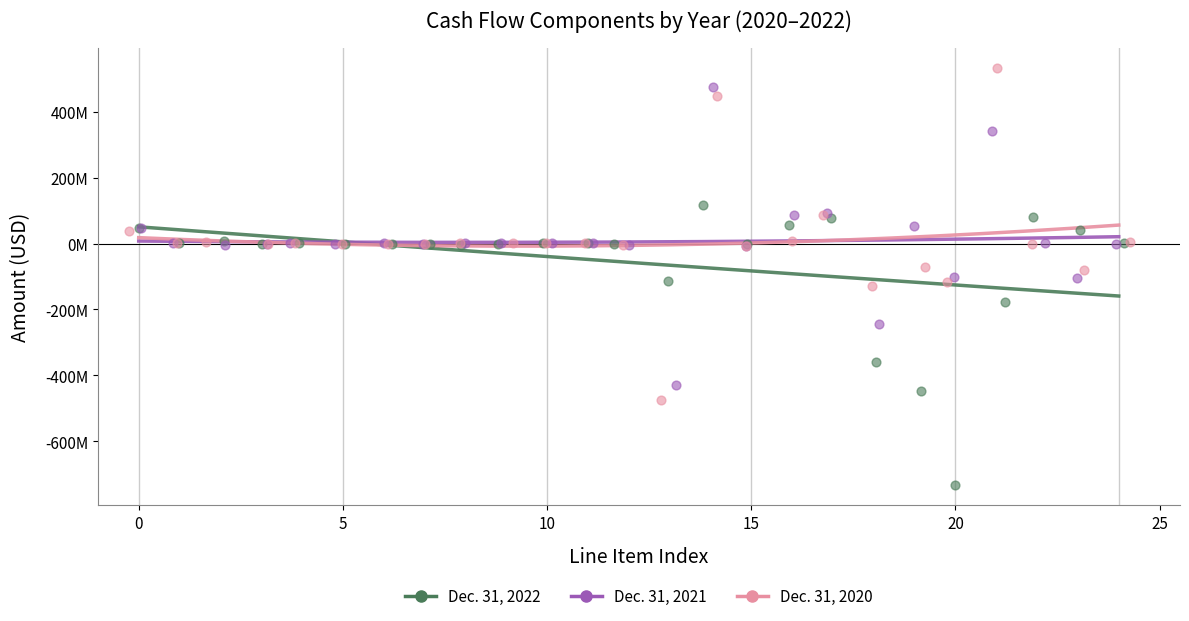

What are all the series names shown in the legend?

Dec. 31, 2022, Dec. 31, 2021, Dec. 31, 2020